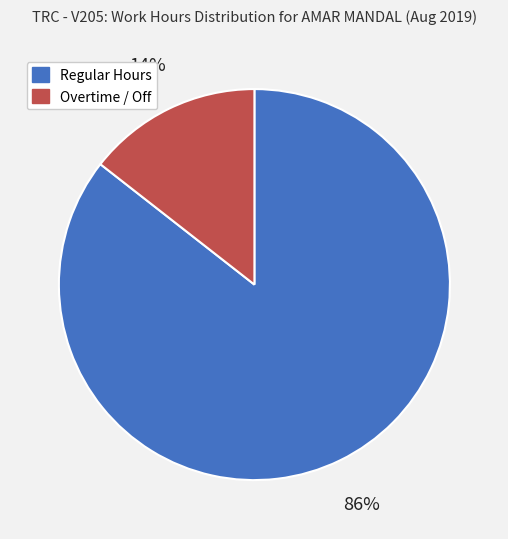

Is the sum of Regular Hours and Overtime / Off greater than half?

Yes